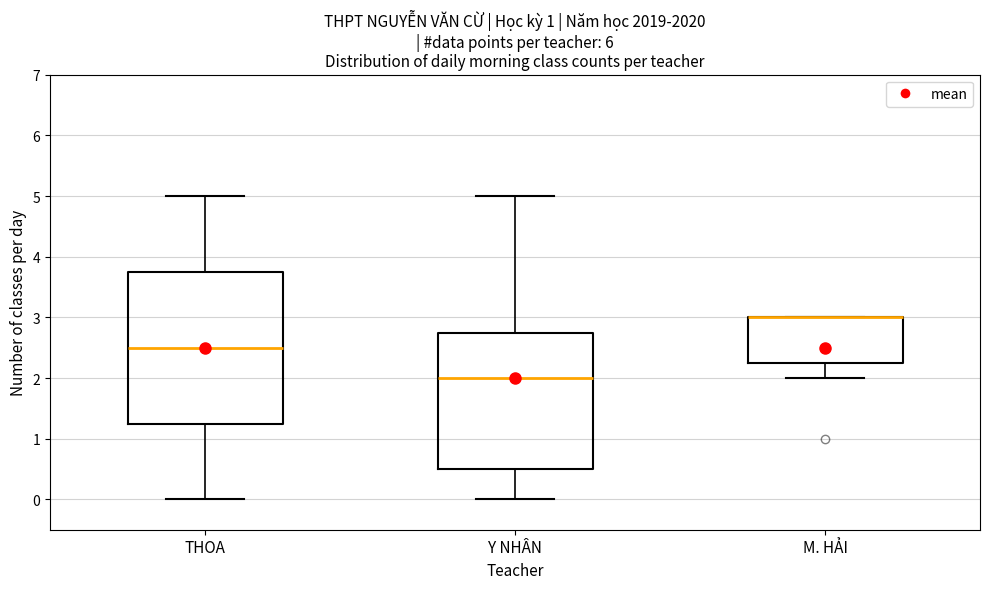

Where is the lower edge of the box for M. HẢI on the y-axis? The values are not printed on the chart, so give them approximately, as read against the axis.

2.3